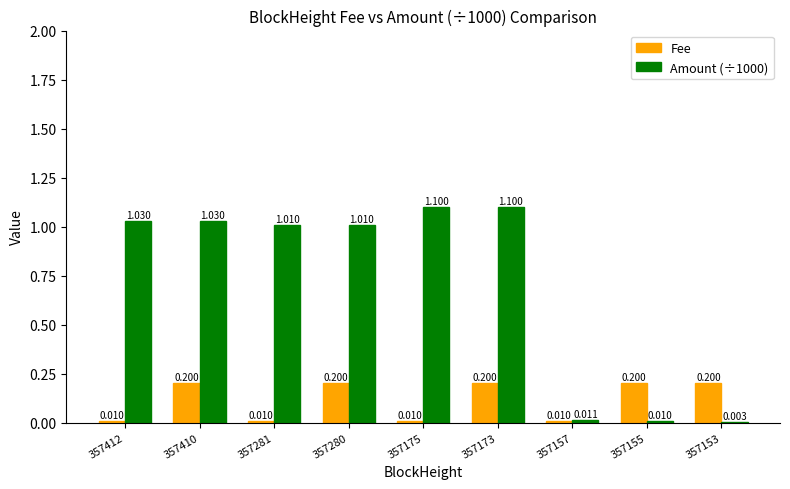

True or false: Amount (÷1000) has a value of 1.1 at 357175.

True